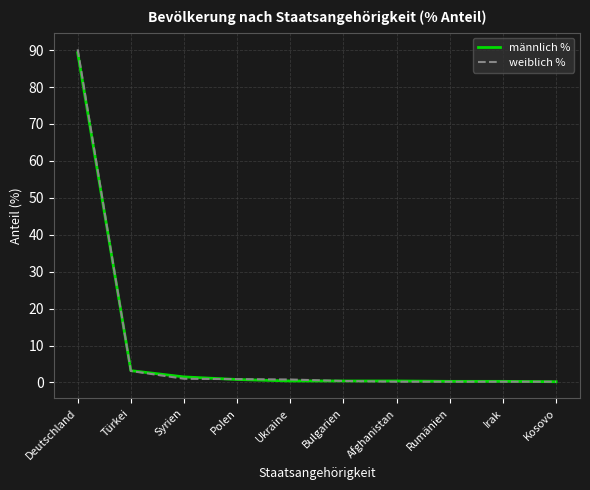

What is the highest value of the weiblich % series?

90.2